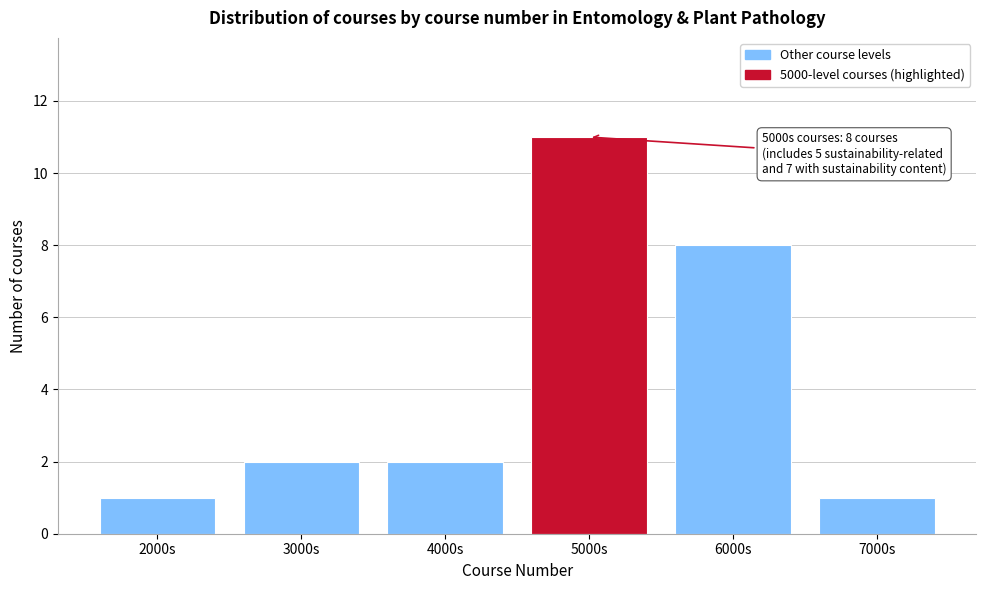

Reading left to right, list all the values displayed in this chart.

2000s=1	3000s=2	4000s=2	5000s=11	6000s=8	7000s=1